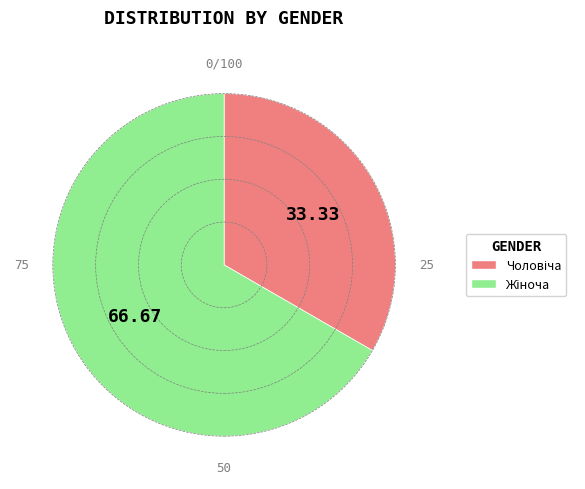

Is there a majority slice in this chart?

Yes